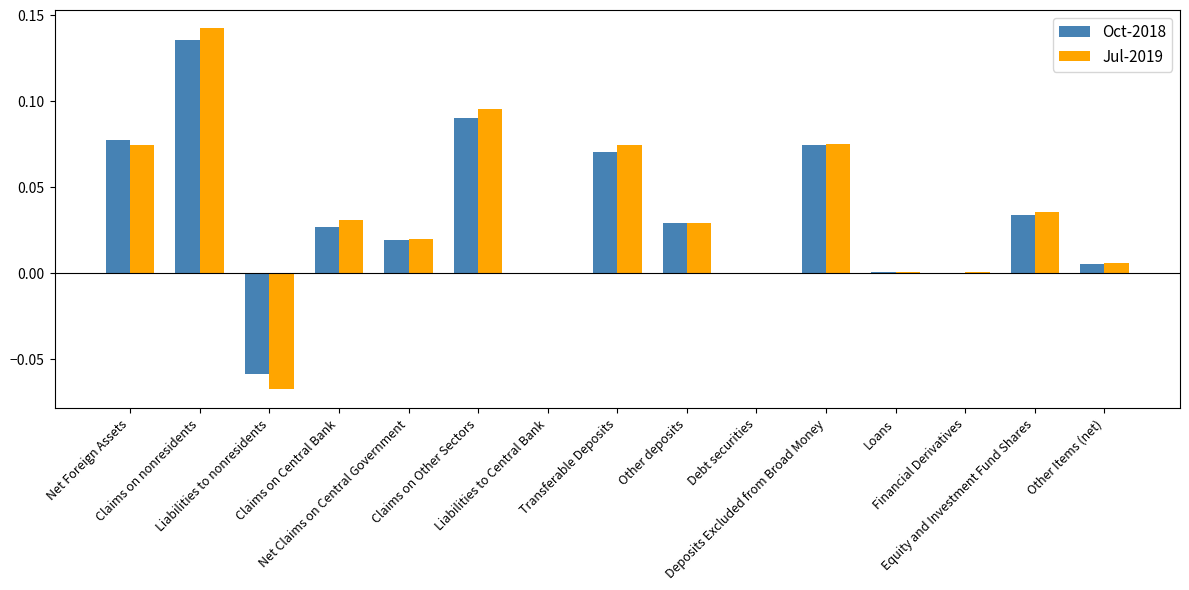

How many groups of bars are there?

15